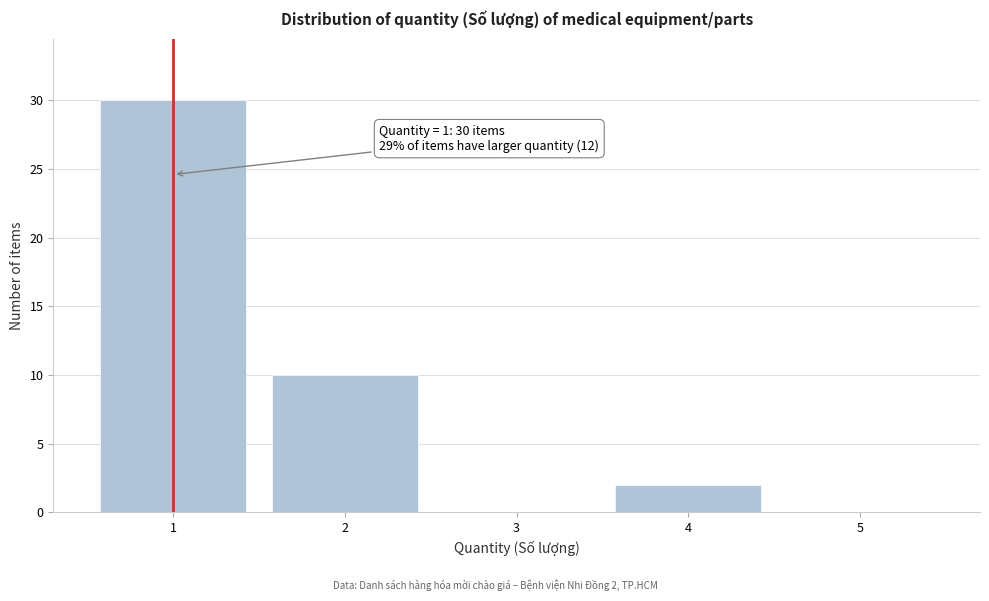

Reading left to right, list all the values displayed in this chart.

1=30	2=10	3=0	4=2	5=0